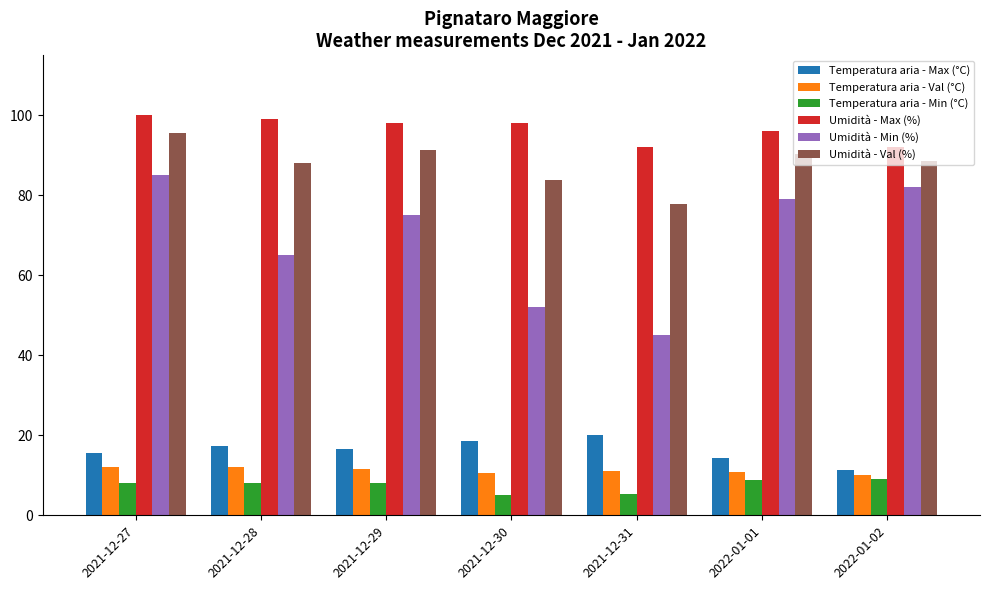

Count the number of categories in the chart.

7